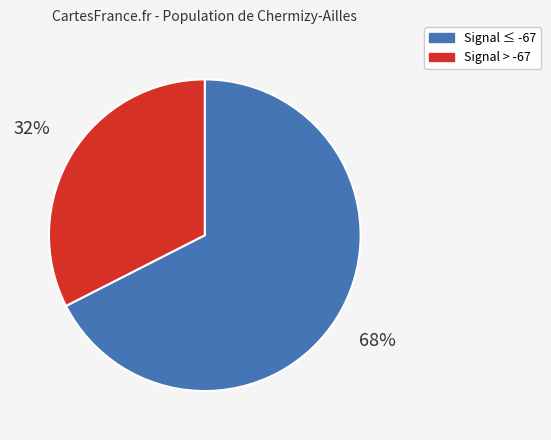

To the nearest percent, what is the average slice percentage?

50%